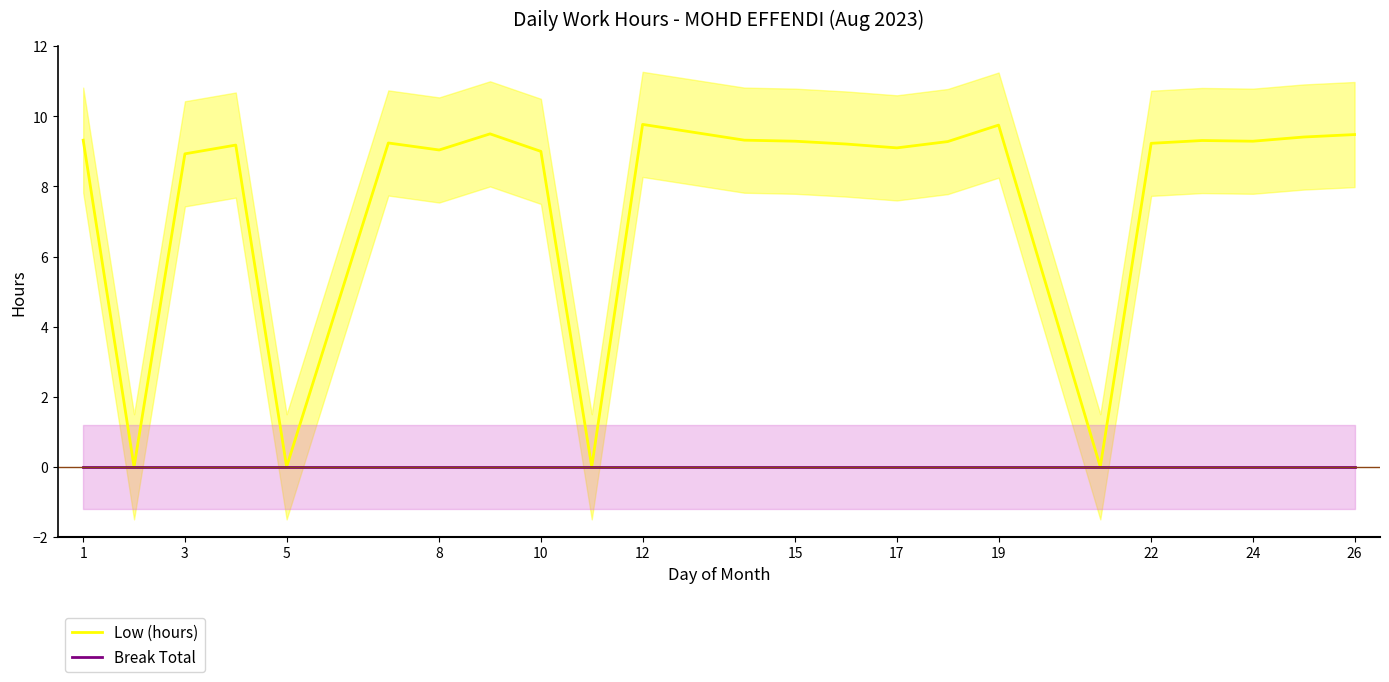

The value of Low (hours) at 19 is 2.3. True or false?

False